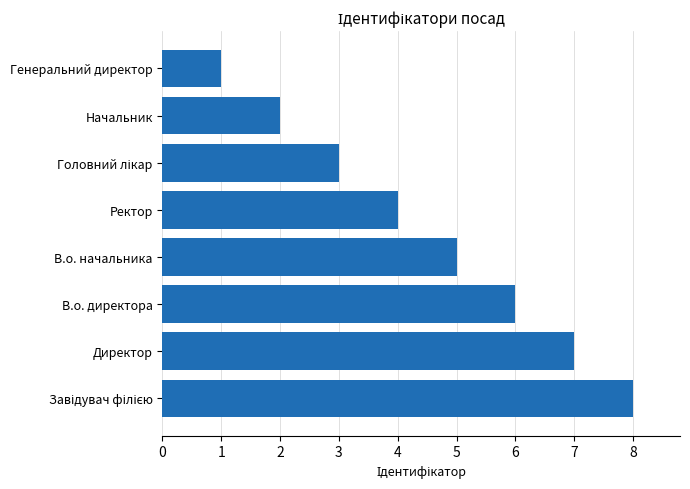

What is the difference between the maximum and minimum values?

7